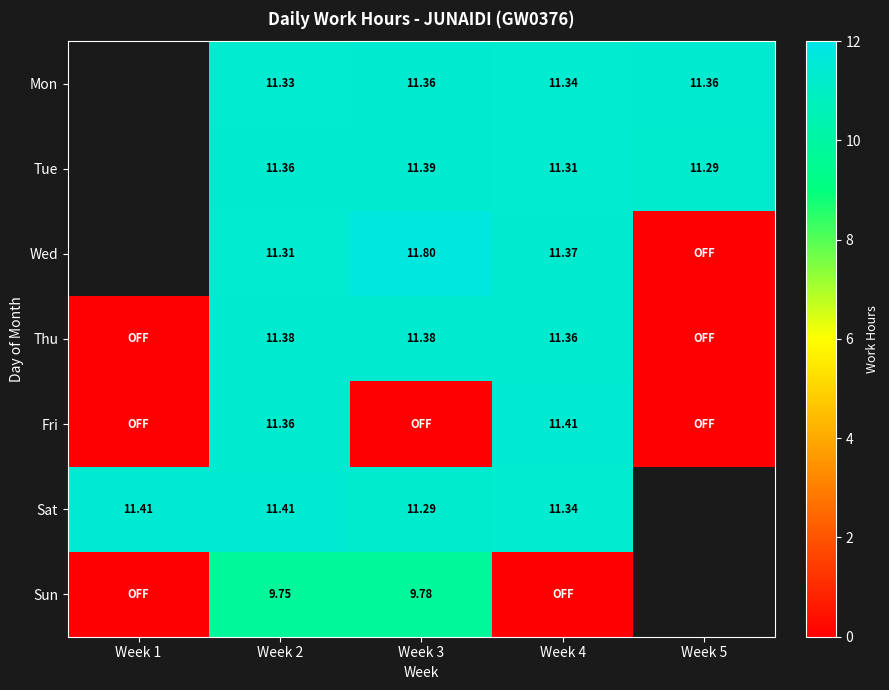

Which has a higher value, Week 4 or Week 1?

Week 1